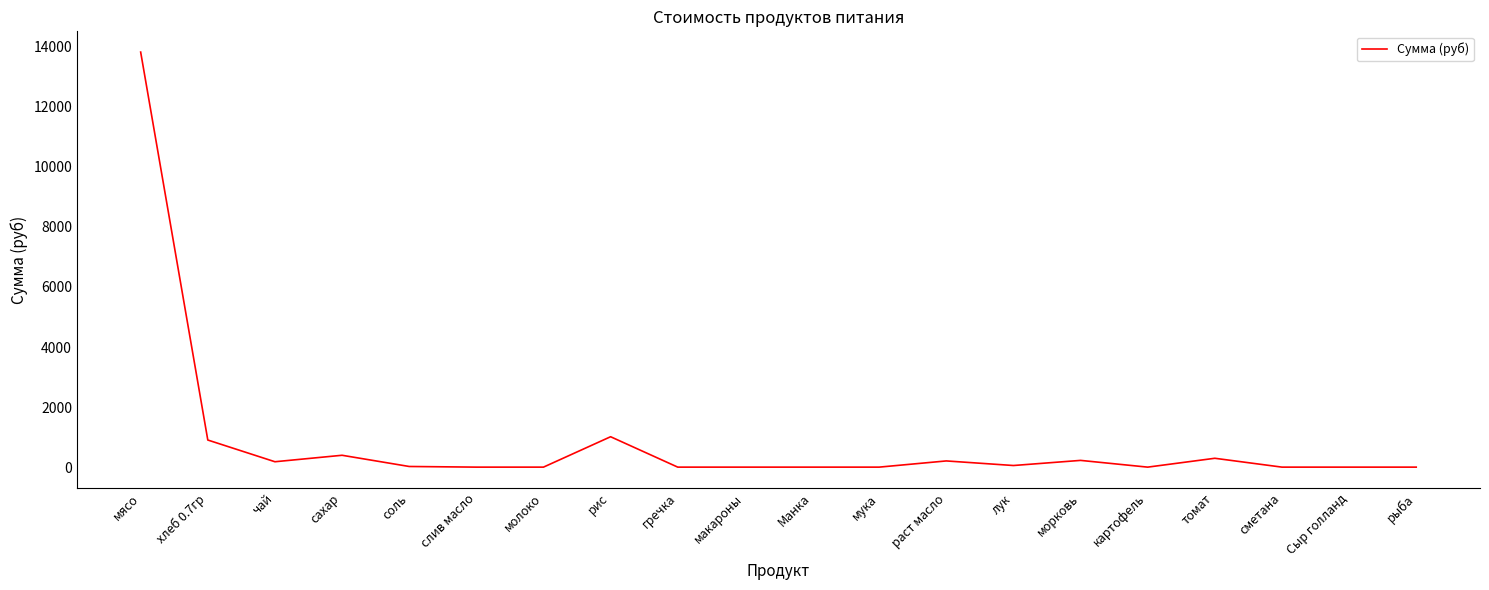

True or false: the data shows -9342.7 at молоко.

False